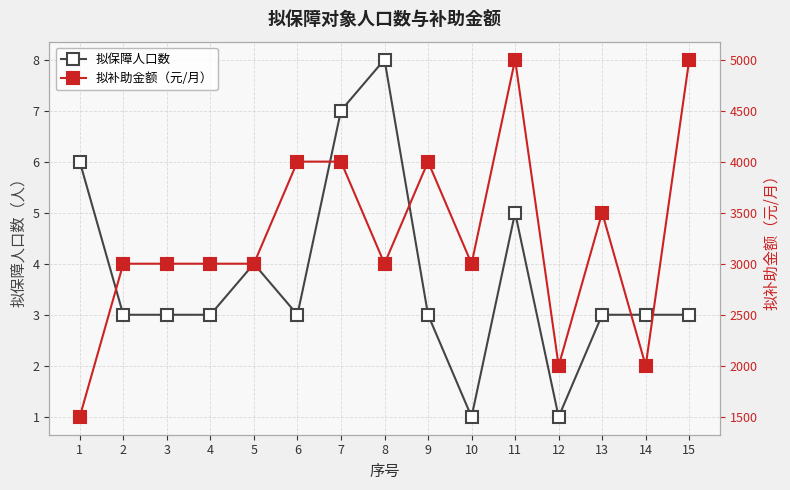

What is the sum of all 拟保障人口数 values?

56